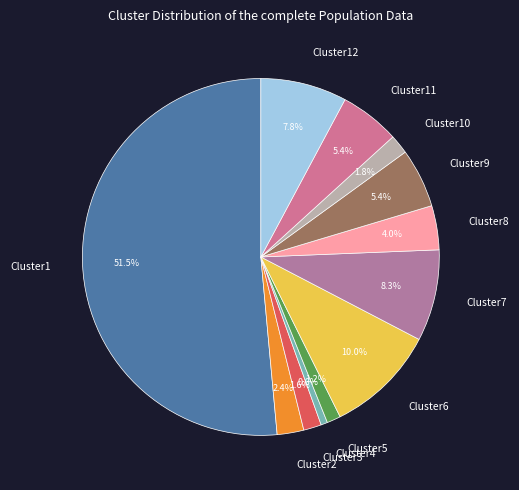

What is the smallest slice in the pie chart?

Cluster4